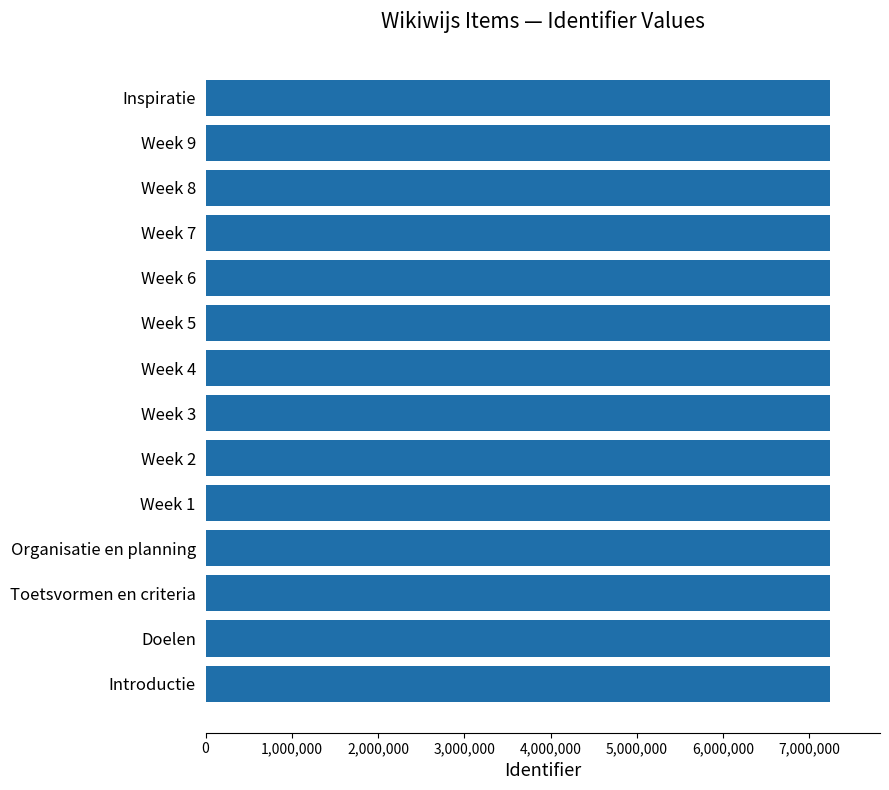

What is the sum of all values?

101347236